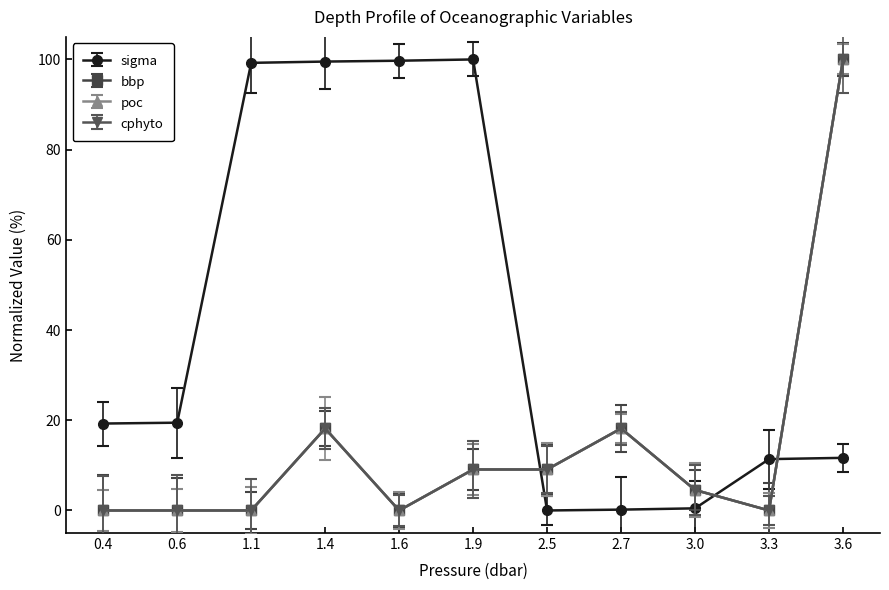

At how many categories does at least one series exceed 39?

5